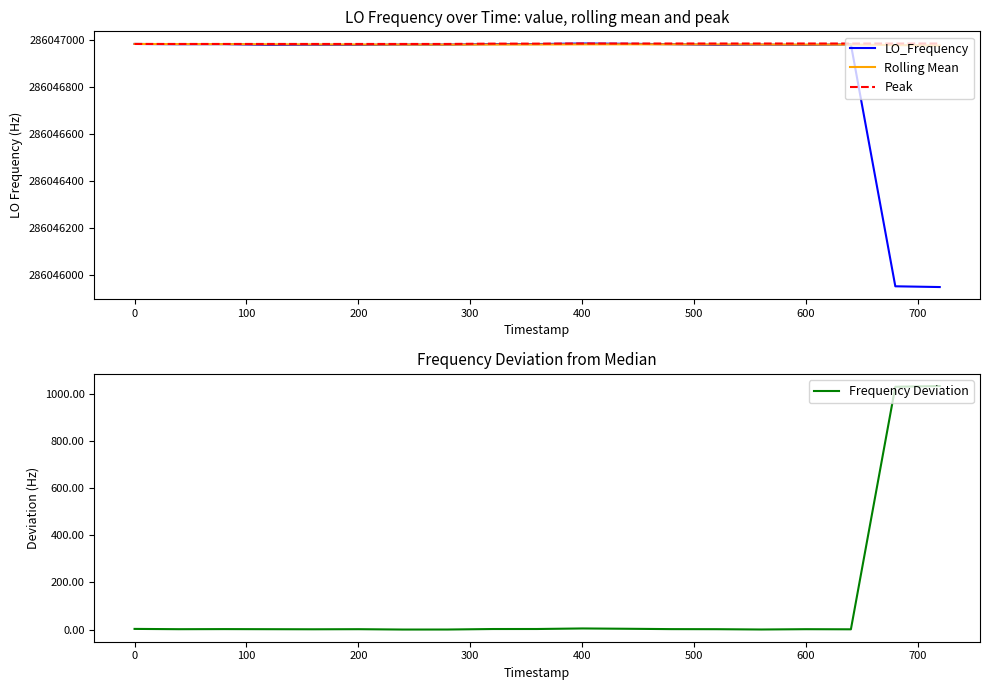

Reading left to right, transcribe all the data shown in this chart.

LO_Frequency: 286046981.7	286046980.5	286046980.9	286046977.5	286046977.9	286046977.5	286046979.0	286046978.9	286046981.2	286046981.3	286046983.6	286046982.3	286046980.8	286046977.5	286046978.8	286046977.5	286046980.0	286045950.2	286045947.0
Rolling Mean: 286046981.7	286046981.1	286046981.0	286046980.2	286046979.7	286046979.3	286046979.1	286046979.0	286046979.2	286046979.4	286046979.9	286046980.1	286046980.0	286046979.6	286046979.3	286046979.0	286046979.1	286046976.8	286046974.9
Peak: 286046981.7	286046981.7	286046981.7	286046981.7	286046981.7	286046981.7	286046981.7	286046981.7	286046983.1	286046983.1	286046983.6	286046983.6	286046983.6	286046983.6	286046983.6	286046983.6	286046983.6	286046983.6	286046983.6
Frequency Deviation: 2.7	1.5	1.9	1.5	1.1	1.5	0.0	0.1	2.2	2.3	4.6	3.3	1.8	1.5	0.2	1.5	1.0	1028.8	1032.0